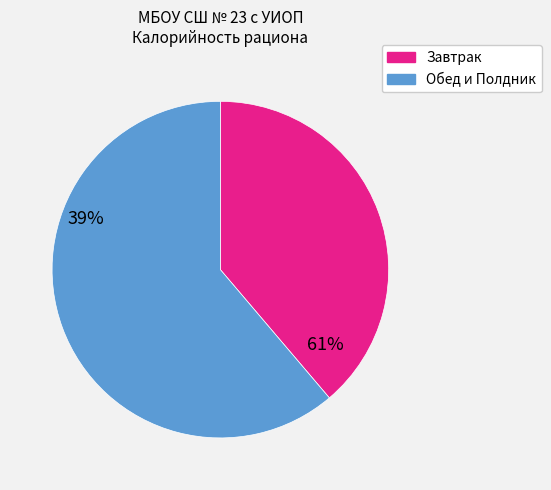

Does any single category account for the majority?

Yes